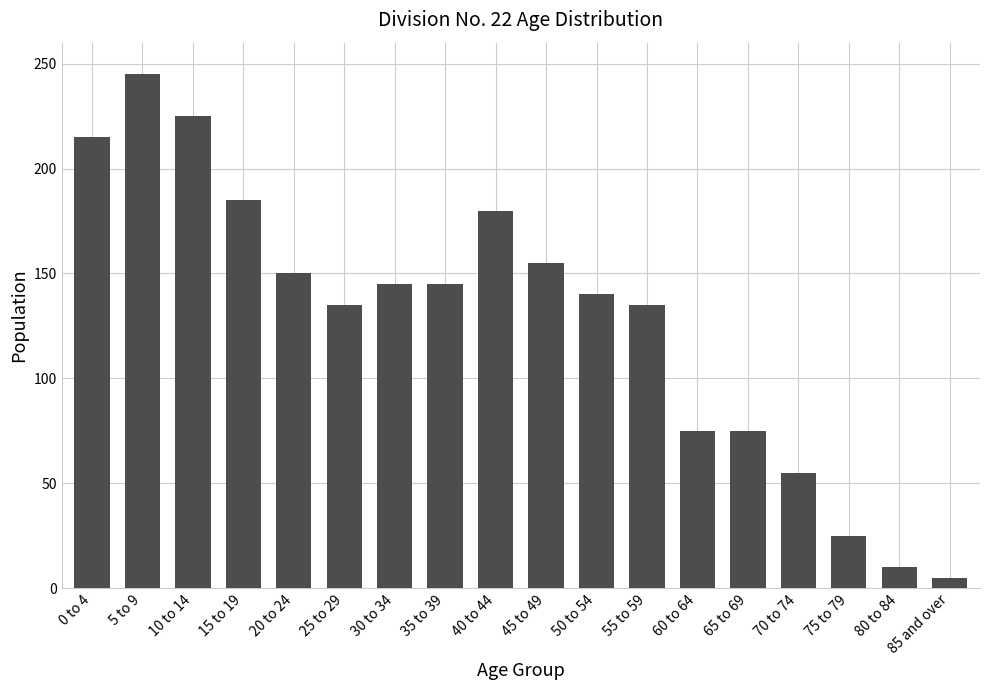

Approximately how many times larger is the value at 65 to 69 compared to 5 to 9?

0.3